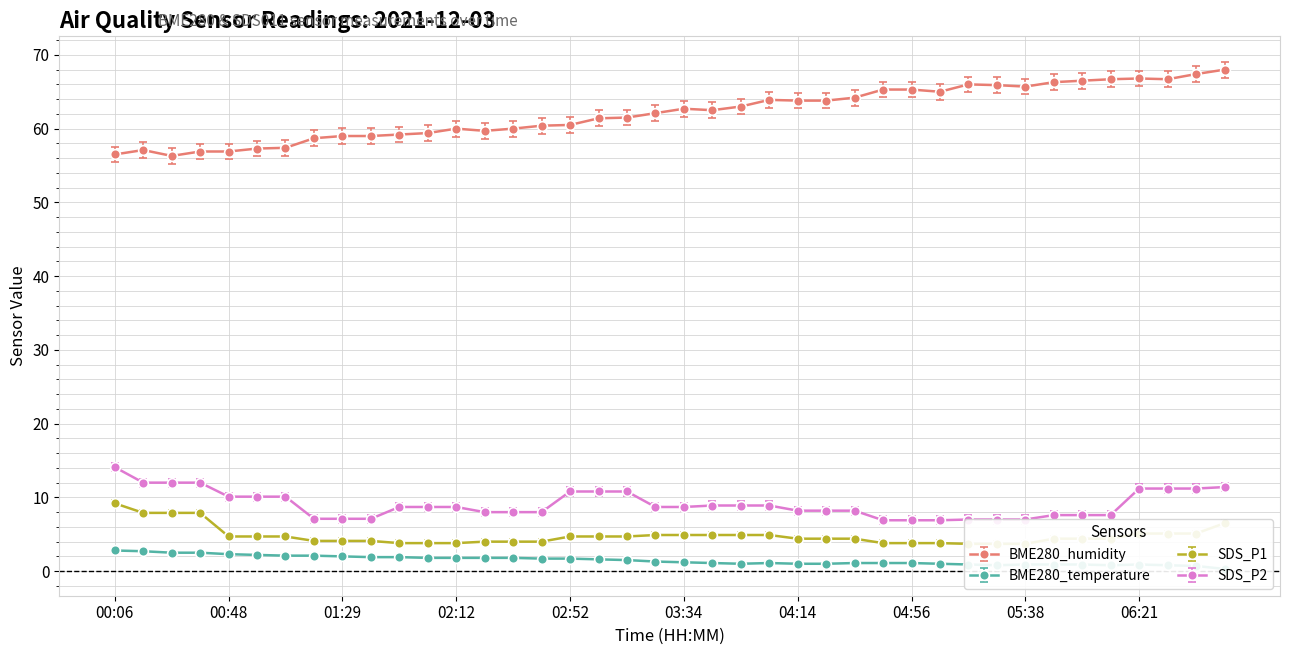

Where is the first local maximum for BME280_humidity?

00:17